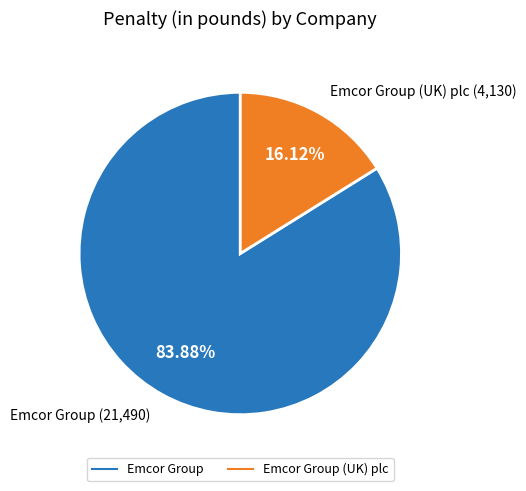

Is there a majority slice in this chart?

Yes